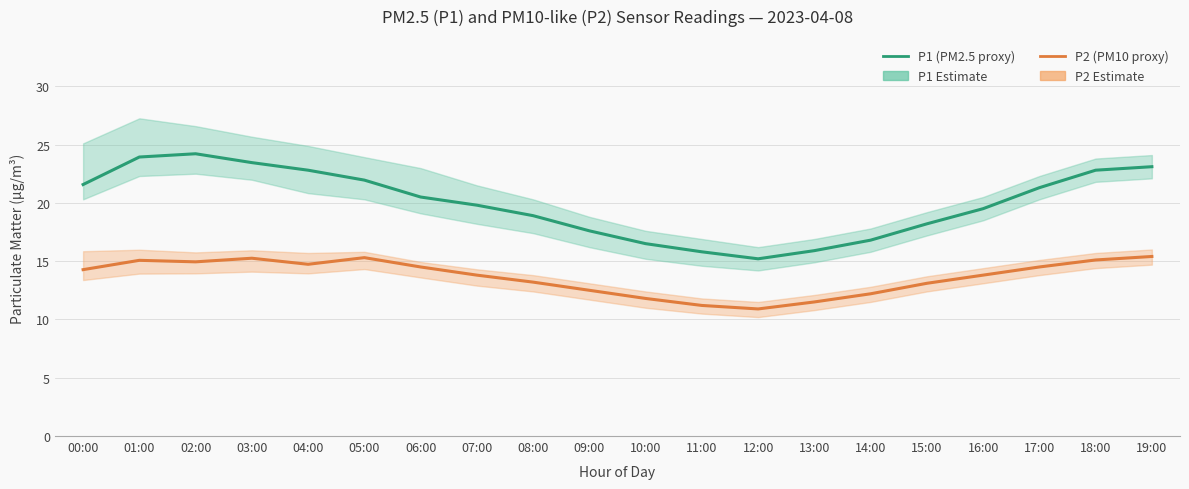

The P2 (PM10 proxy) series shows 17.3 at 15:00. True or false?

False